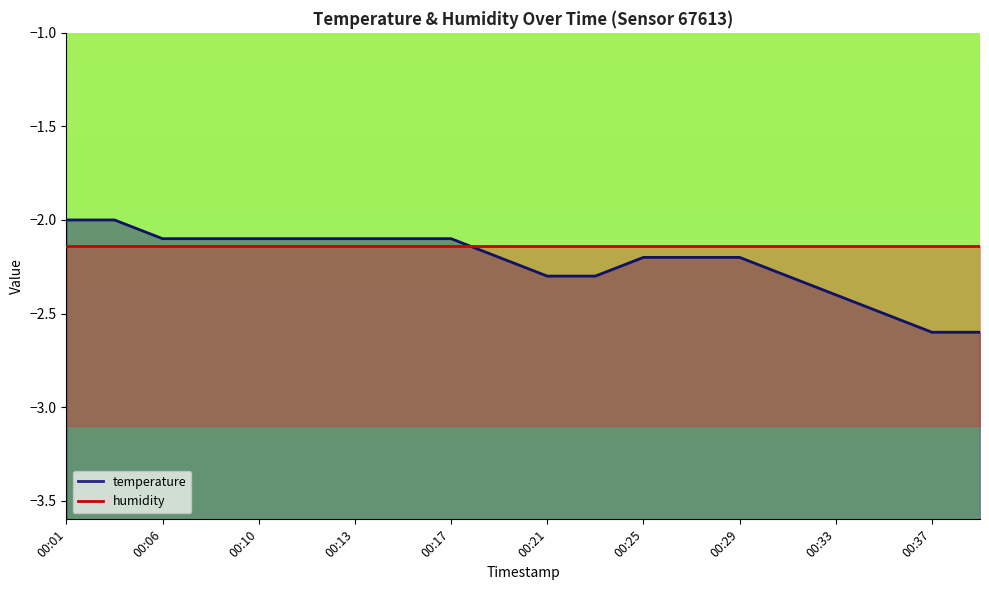

List the labels in order of value, smallest first.

00:37, 00:39, 00:35, 00:33, 00:21, 00:23, 00:31, 00:19, 00:25, 00:27, 00:29, 00:06, 00:08, 00:10, 00:12, 00:13, 00:15, 00:17, 00:01, 00:03